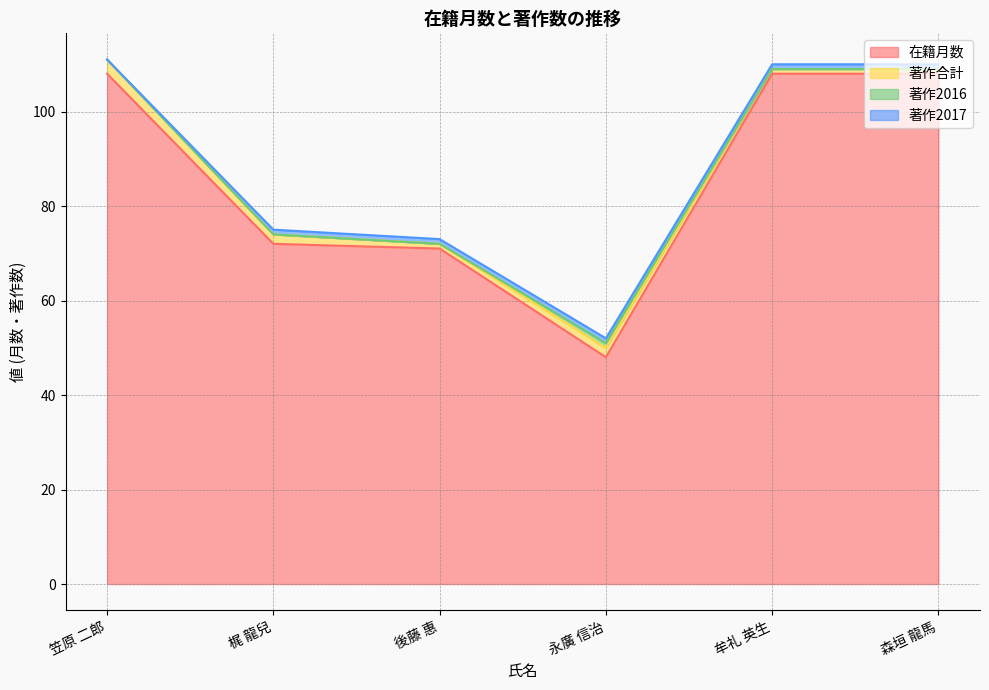

Between 笠原 二郎 and 後藤 惠, which series saw the biggest shift?

在籍月数